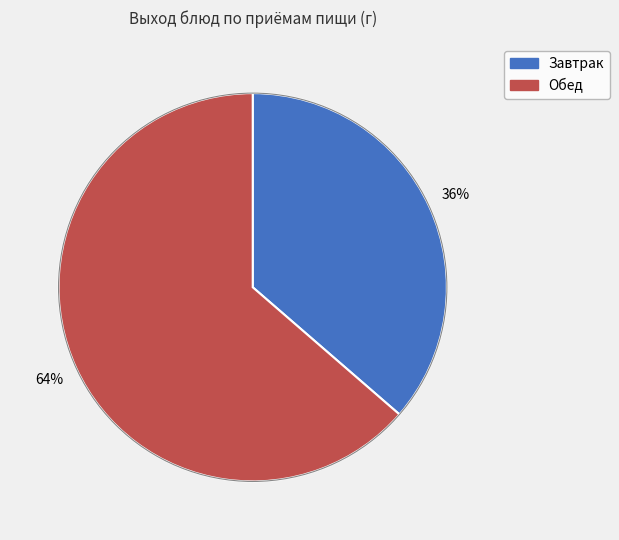

Does any single category account for the majority?

Yes